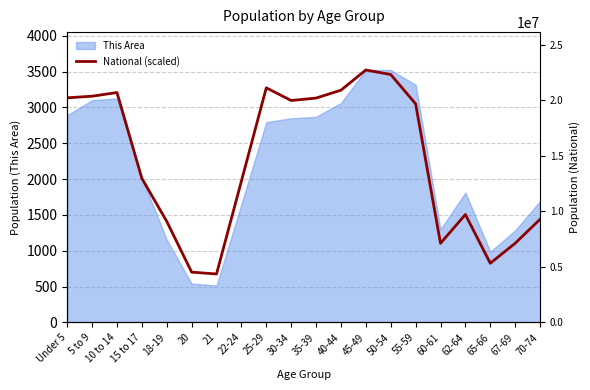

Reading right to left, extract all data points from this chart.

70-74=1439.4	67-69=1103.9	65-66=825.3	62-64=1505.5	60-61=1103.6	55-59=3050.8	50-54=3459.3	45-49=3523.0	40-44=3241.0	35-39=3130.7	30-34=3096.9	25-29=3273.7	22-24=1972.2	21=675.5	20=701.1	18-19=1409.6	15 to 17=2009.7	10 to 14=3207.9	5 to 9=3156.9	Under 5=3134.0